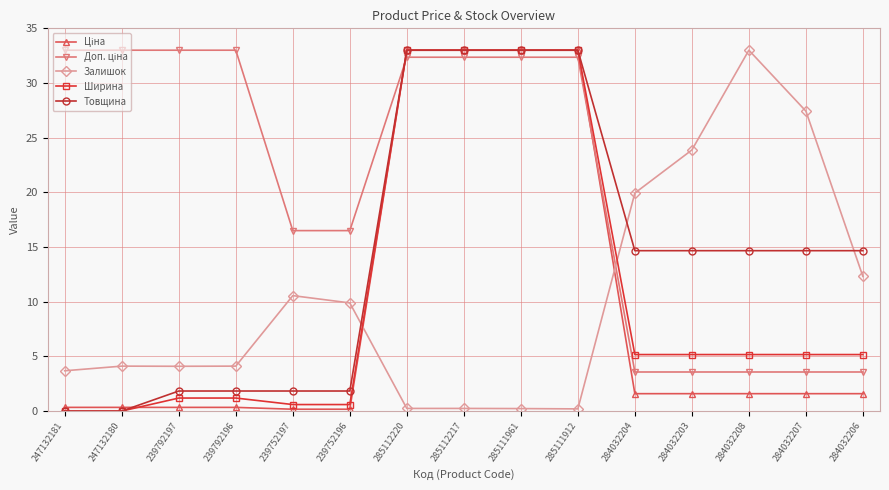

What is the difference between the Товщина values at 284032208 and 285111961?

18.3